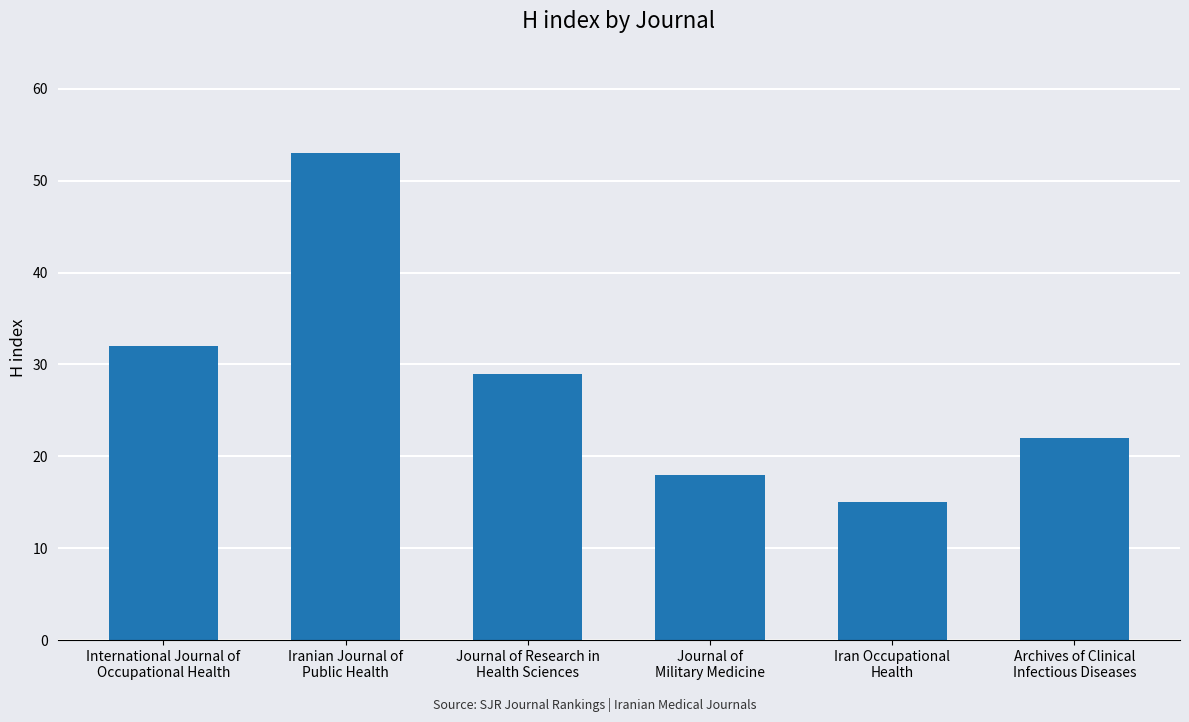

What is the maximum value shown in the chart?

53